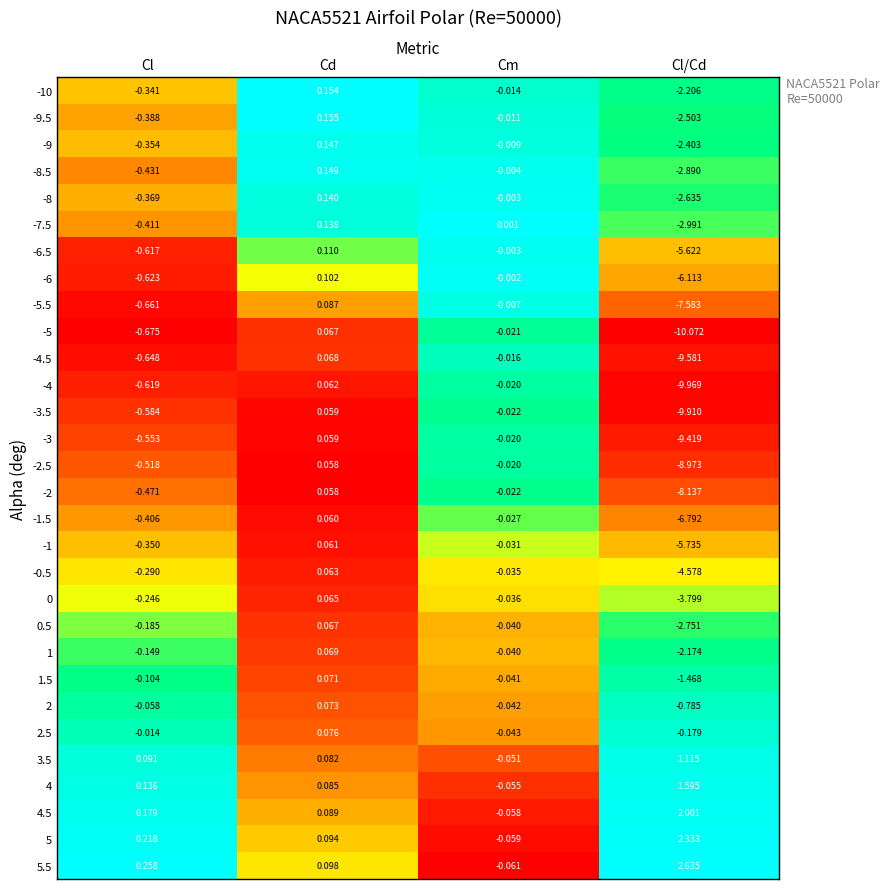

Which series has the largest total across all categories?

5.5